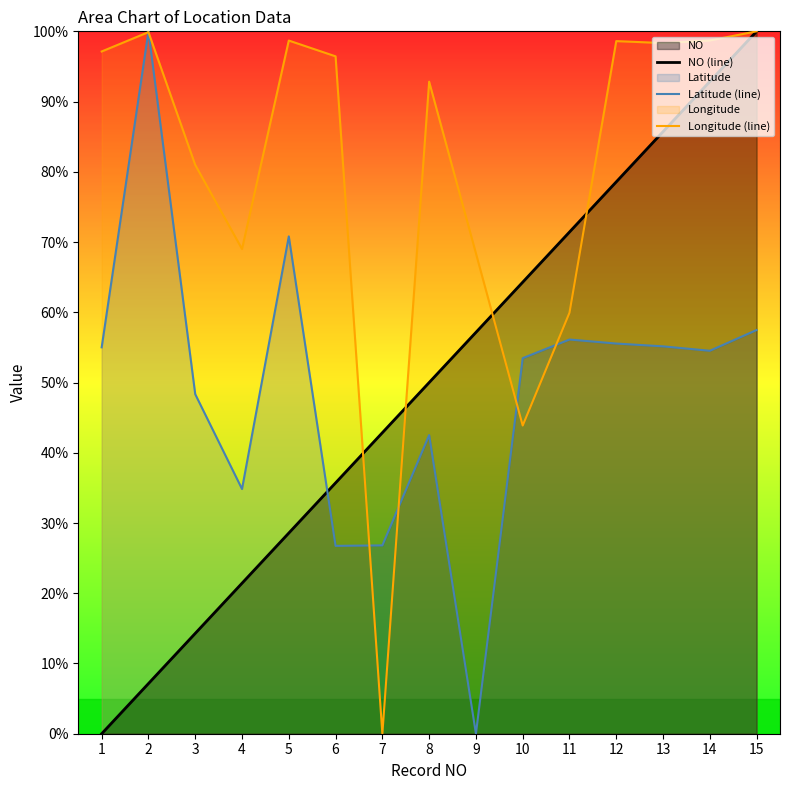

Reading right to left, transcribe all the data shown in this chart.

NO (line): 100.0	92.9	85.7	78.6	71.4	64.3	57.1	50.0	42.9	35.7	28.6	21.4	14.3	7.1	0.0
Latitude (line): 57.5	54.5	55.2	55.6	56.1	53.5	0.0	42.5	26.8	26.7	70.8	34.8	48.3	100.0	55.0
Longitude (line): 100.0	98.7	98.3	98.6	59.9	43.9	68.4	92.8	0.0	96.4	98.7	69.0	81.0	99.9	97.1